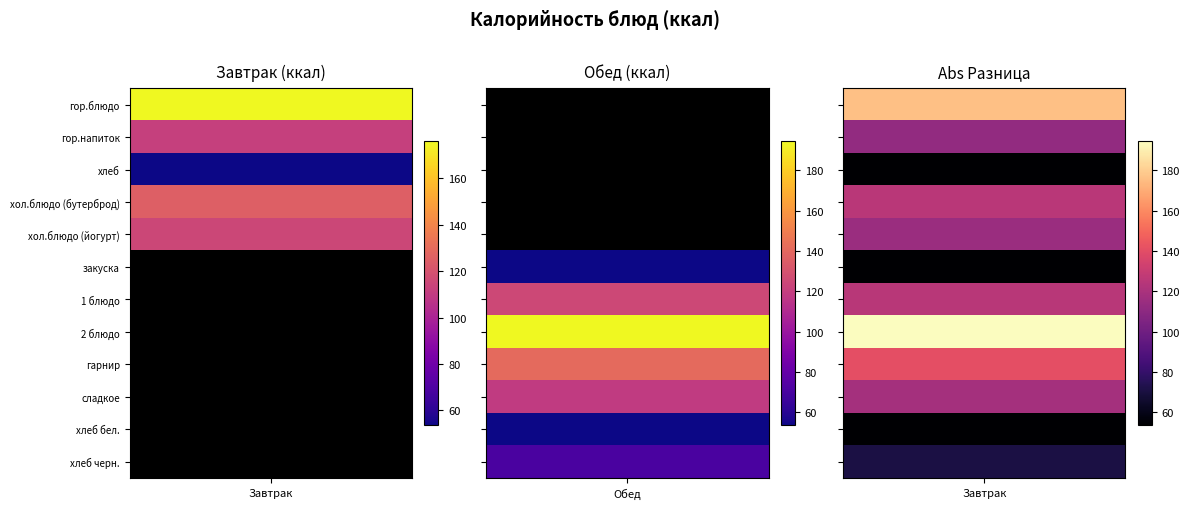

Which series has the largest range (max minus min)?

Обед